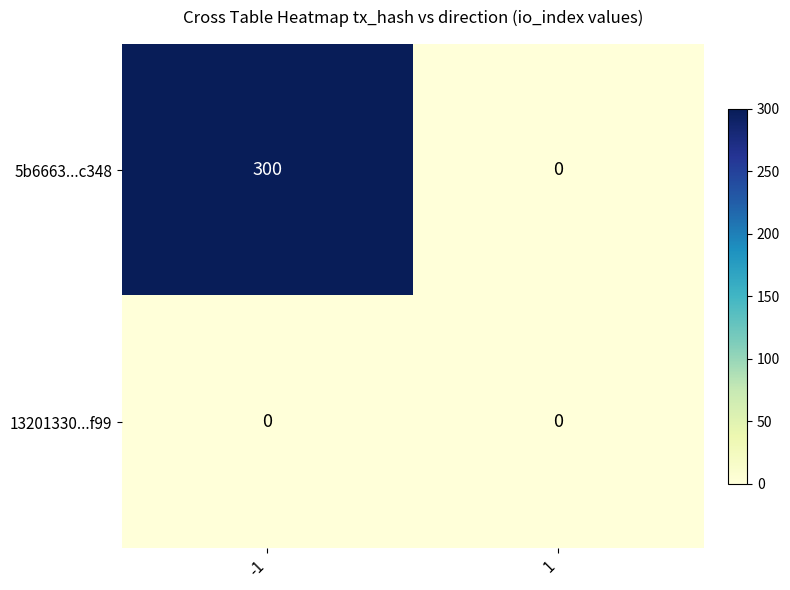

Reading right to left, transcribe all the data shown in this chart.

5b6663...c348: 0	300
13201330...f99: 0	0